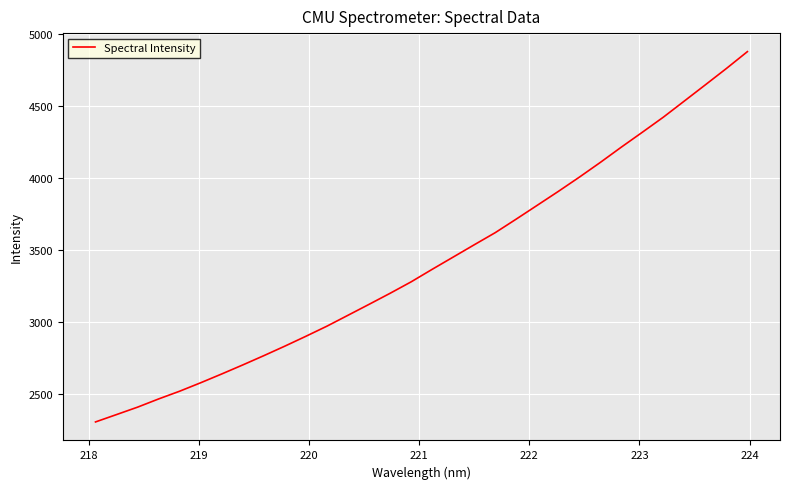

What is the difference between the maximum and minimum values?

2574.5